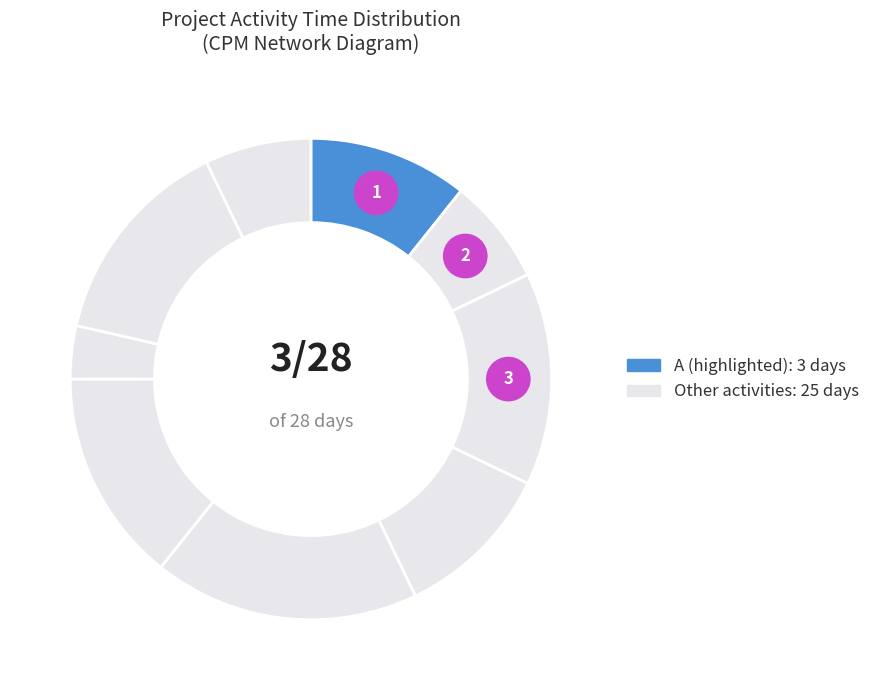

Does E account for over 50% of the chart?

No